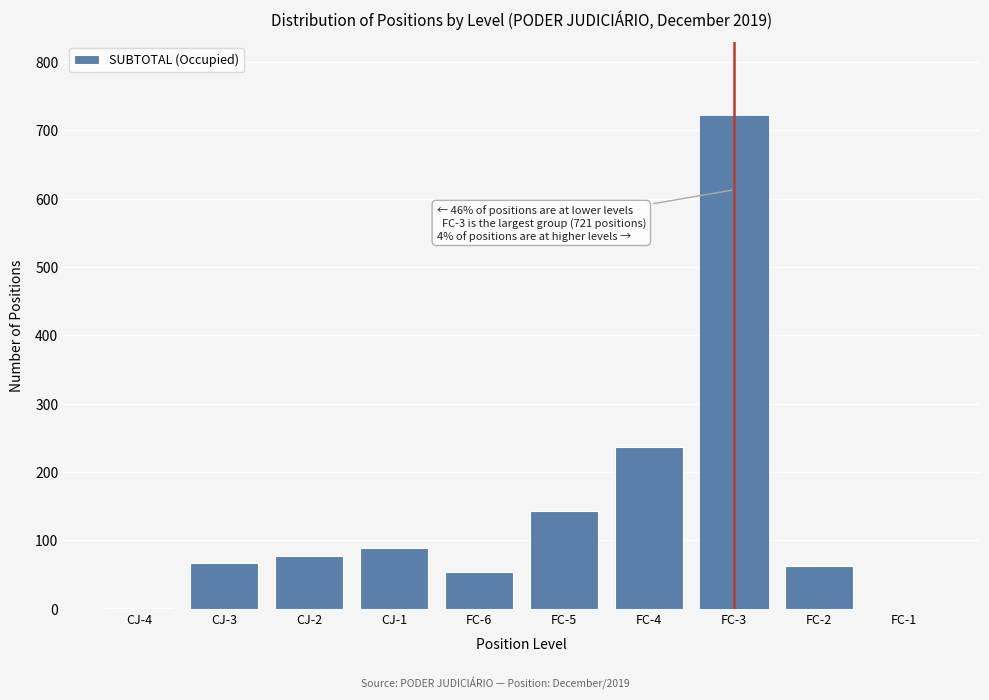

Between FC-4 and FC-3, which is larger?

FC-3